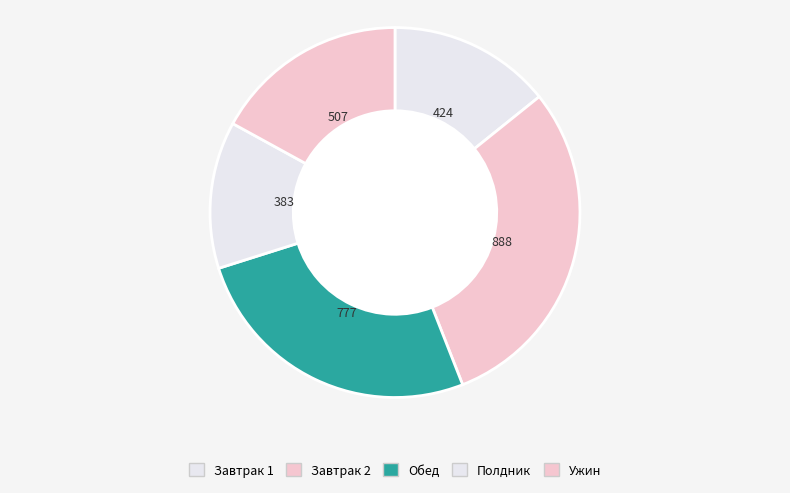

What percentage is the Полдник slice, to the nearest percent?

13%